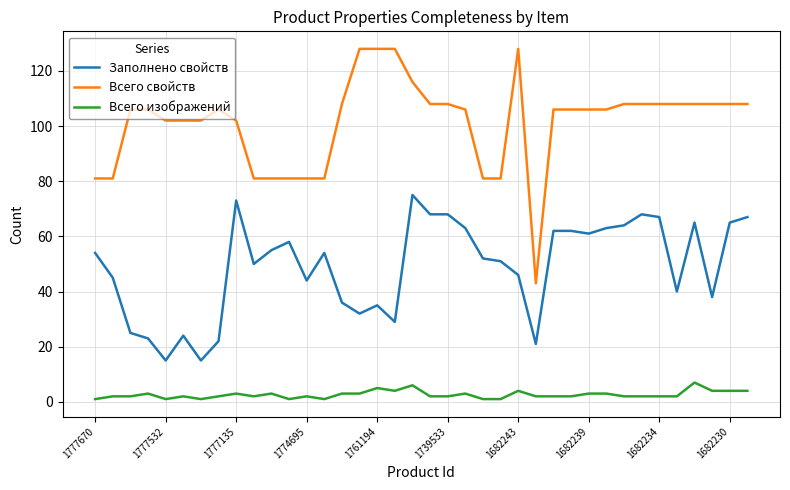

What is the highest value of the Всего свойств series?

128